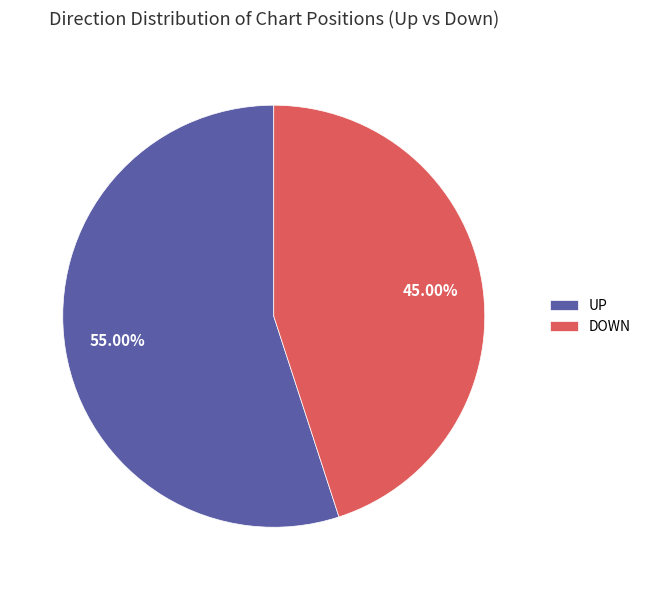

To the nearest percent, what is the average slice percentage?

50%